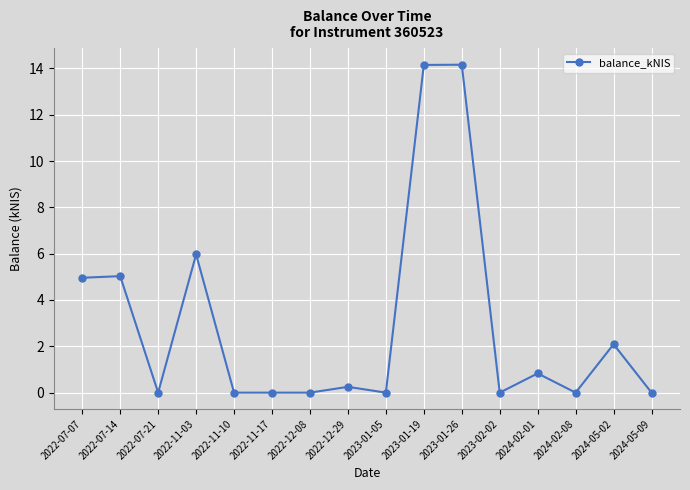

What is the value of the 10th point from the left?

14.2